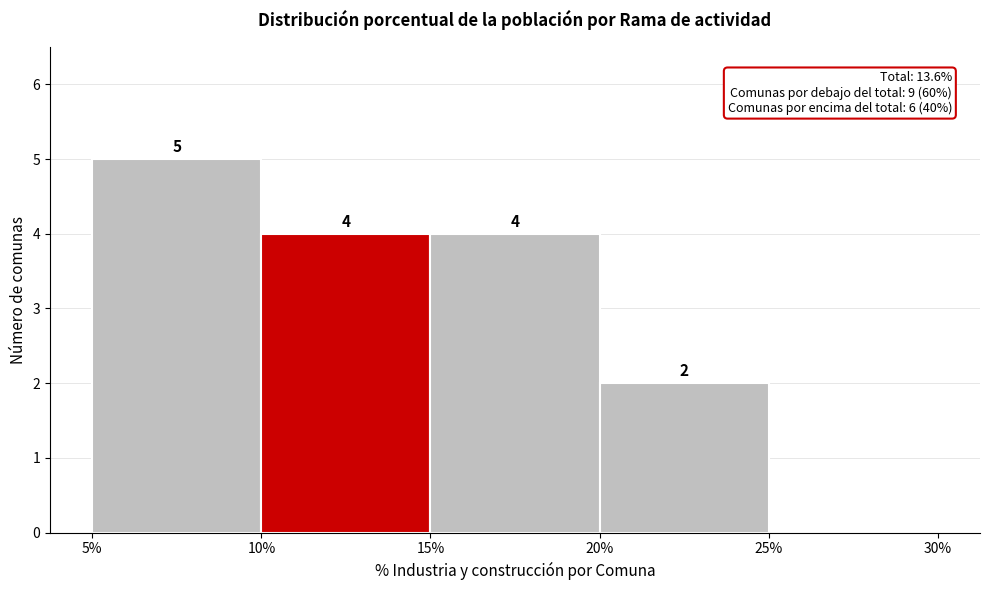

Over which range of the x-axis is the bar tallest?

5% to 10%